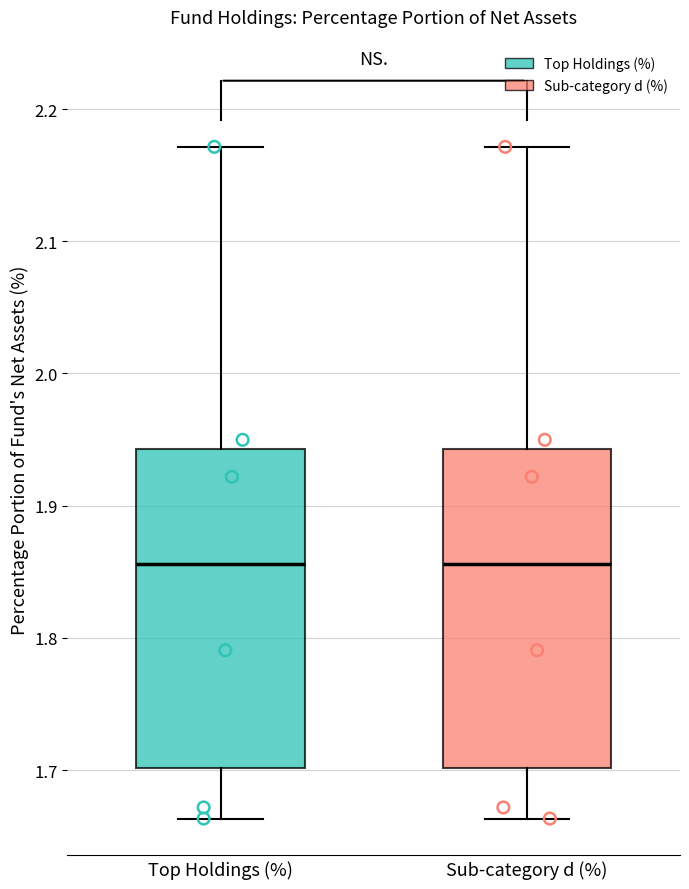

Reading left to right, read every box against the y-axis: the position of its median line, the range the box covers, and the ends of its whiskers. The values are not printed on the chart, so give them approximately, as read against the axis.

Top Holdings (%): median 1.86, box 1.70 to 1.94, whiskers 1.66 to 2.17
Sub-category d (%): median 1.86, box 1.70 to 1.94, whiskers 1.66 to 2.17